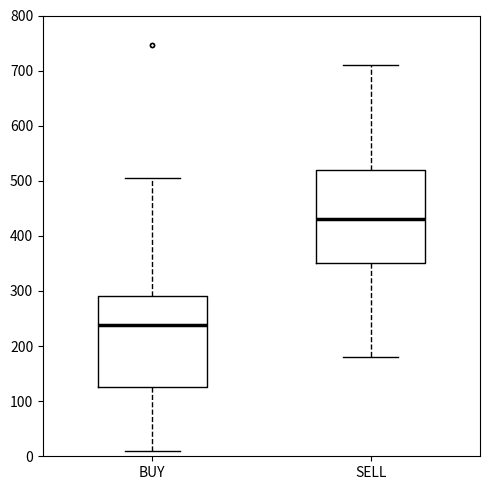

Which box's median line is the lowest?

BUY